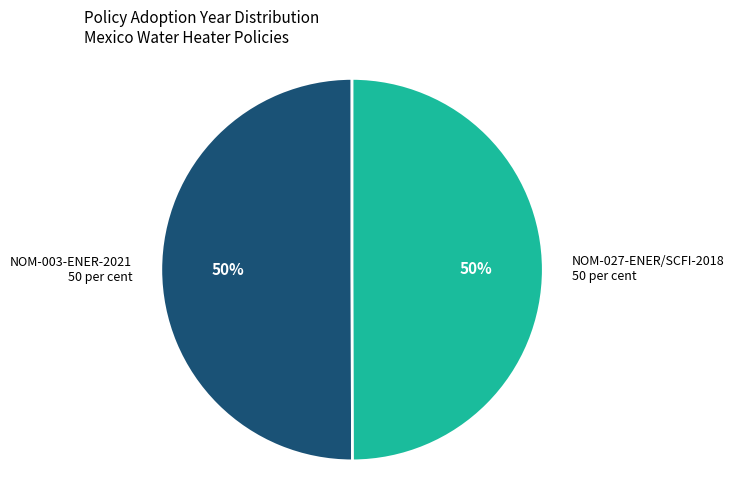

How many slices are in this pie chart?

2